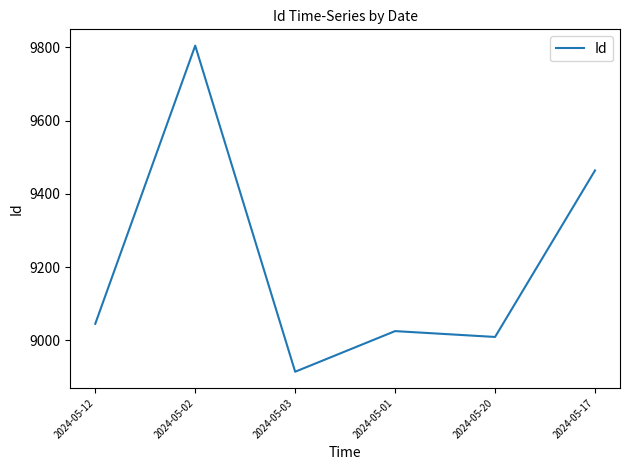

Reading left to right, what are all the values shown in this chart?

2024-05-12=9045	2024-05-02=9805	2024-05-03=8914	2024-05-01=9025	2024-05-20=9009	2024-05-17=9464